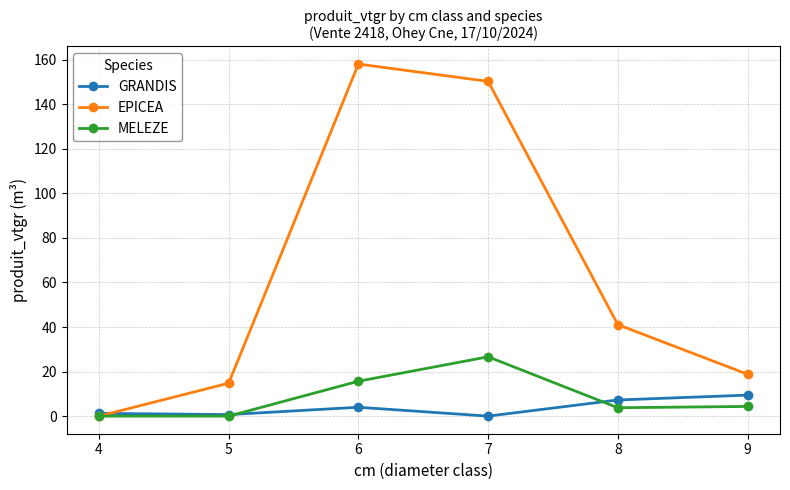

What is the difference between the highest and lowest values at 8?

37.3